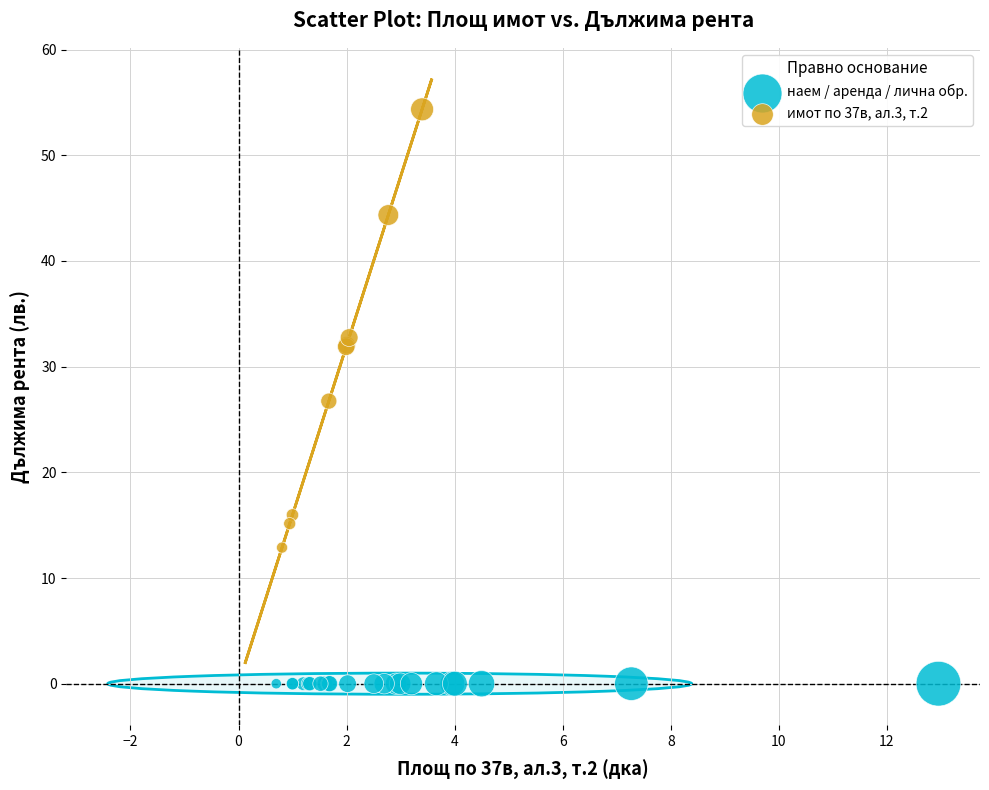

Which series reaches the minimum Y coordinate?

наем / аренда / лична обр.